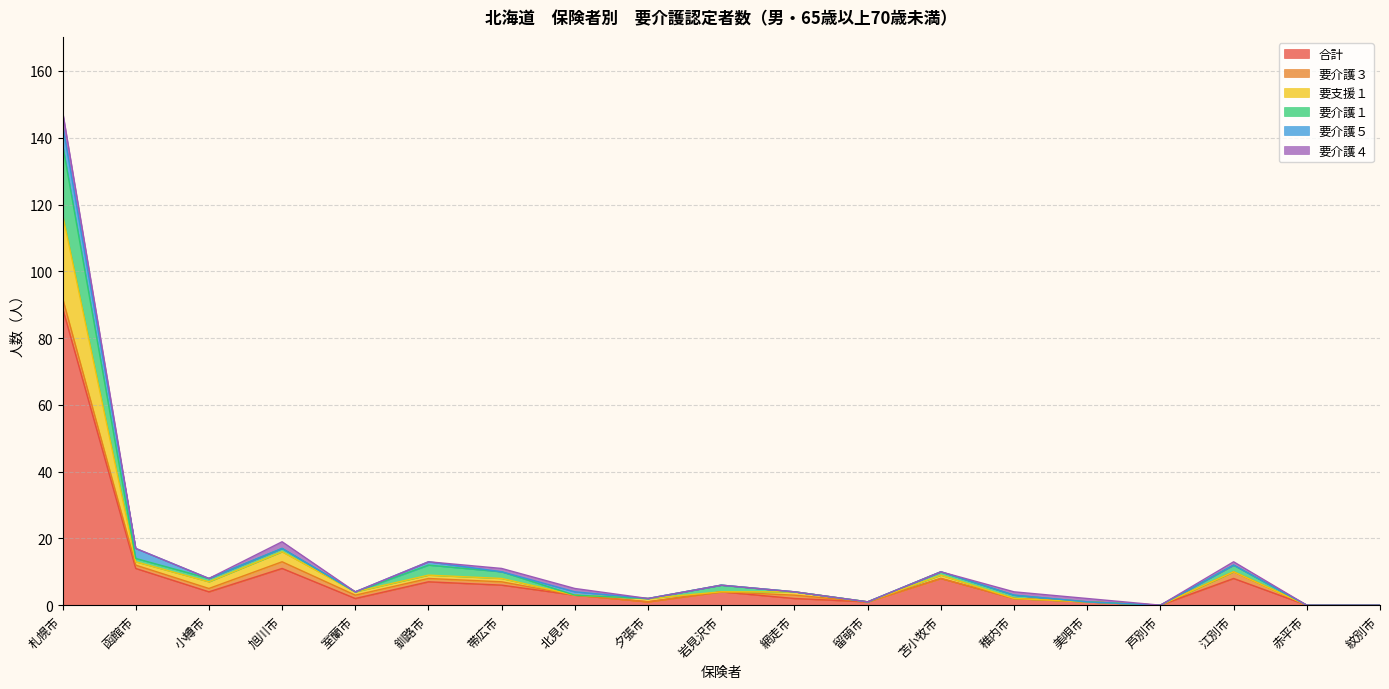

Which label corresponds to the largest value in the chart?

札幌市